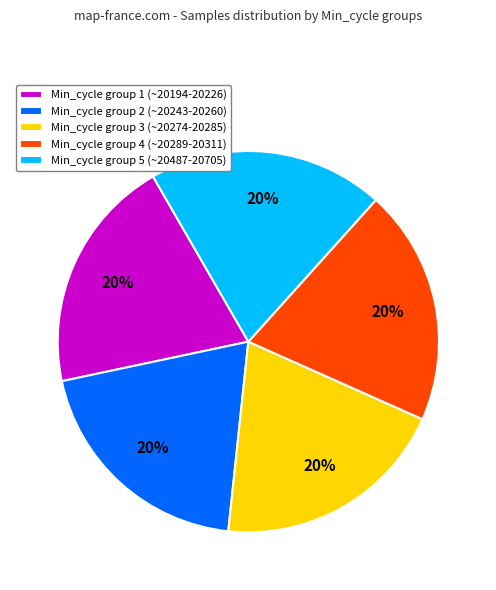

Is there a majority slice in this chart?

No